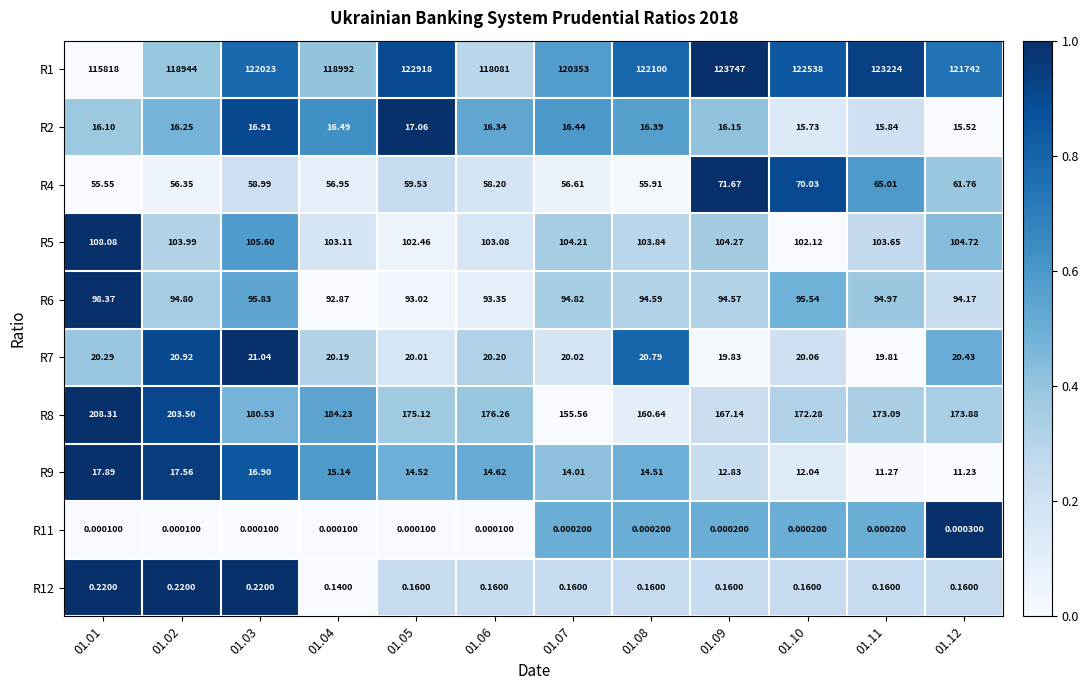

Is the value of R7 at 01.01 greater than the value of R11 at 01.07?

Yes